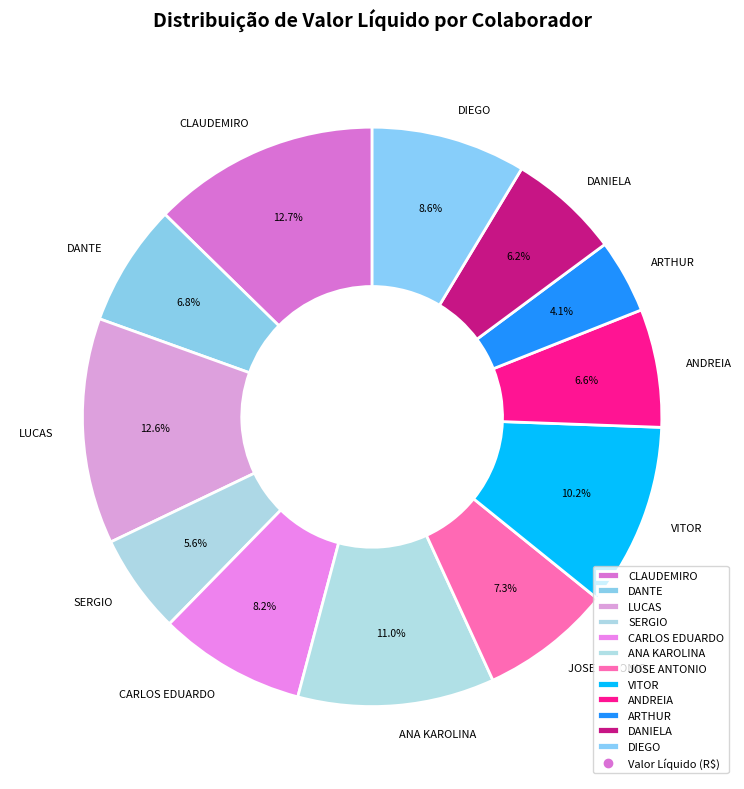

To the nearest percent, what is the average slice percentage?

8%